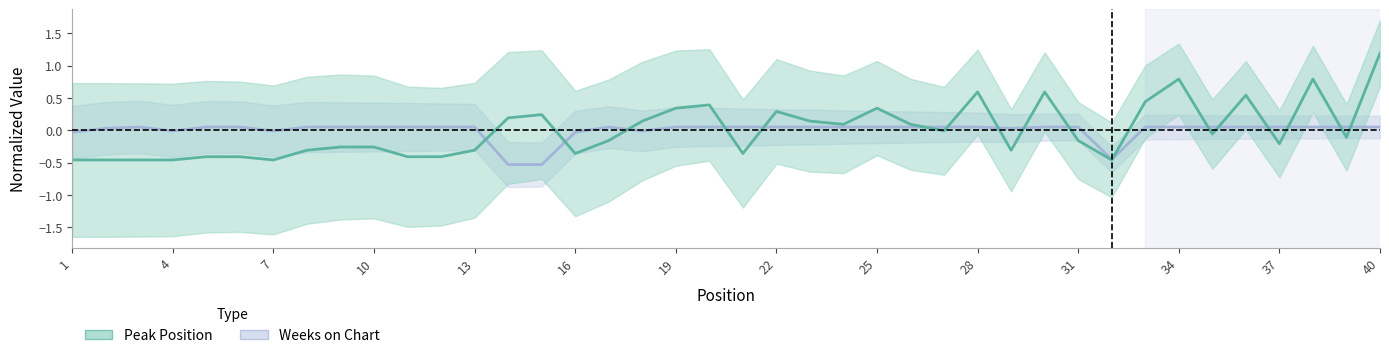

Read the Weeks on Chart value at 6.

0.1